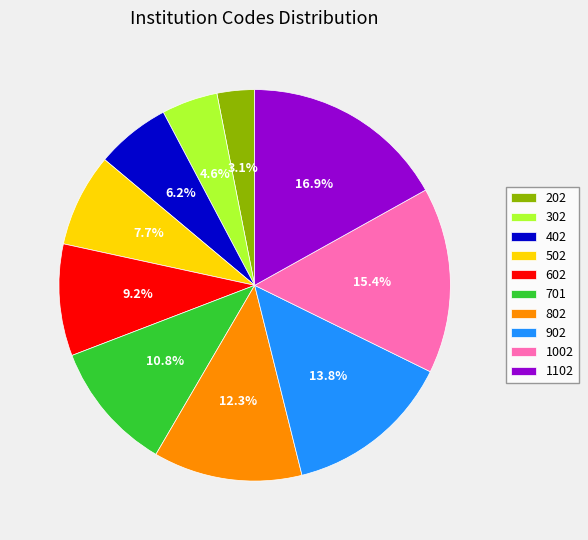

Rank the categories by value from highest to lowest.

1102, 1002, 902, 802, 701, 602, 502, 402, 302, 202